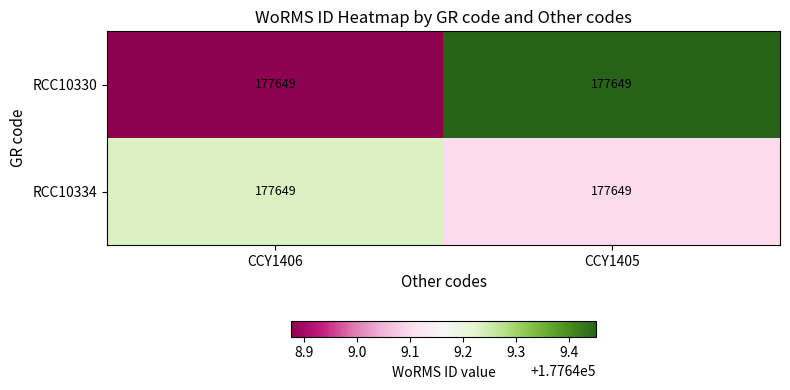

What is the sum of all RCC10330 values?

355298.3